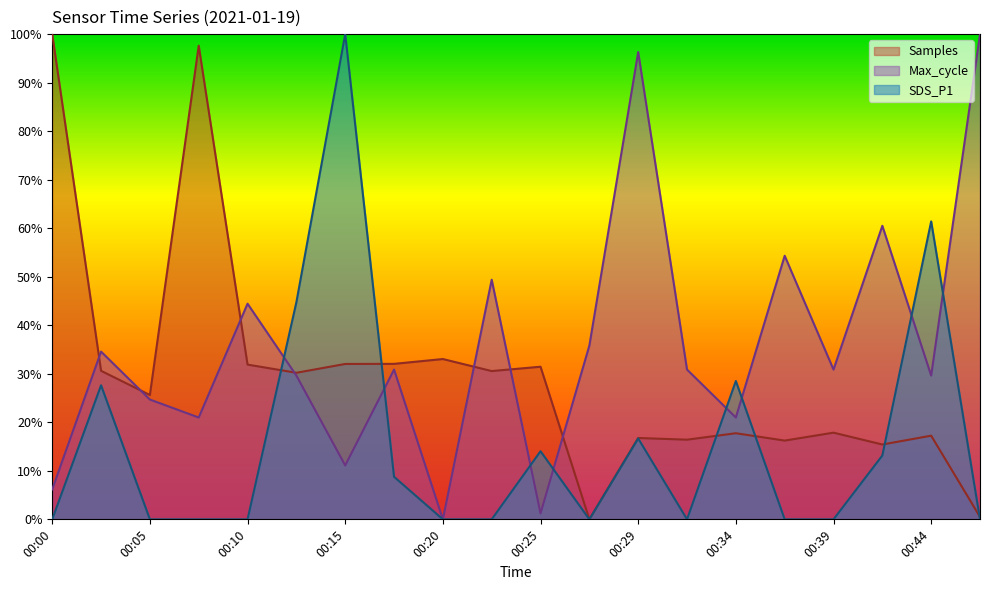

What is the difference between the Samples values at 00:12 and 00:44?

13.0